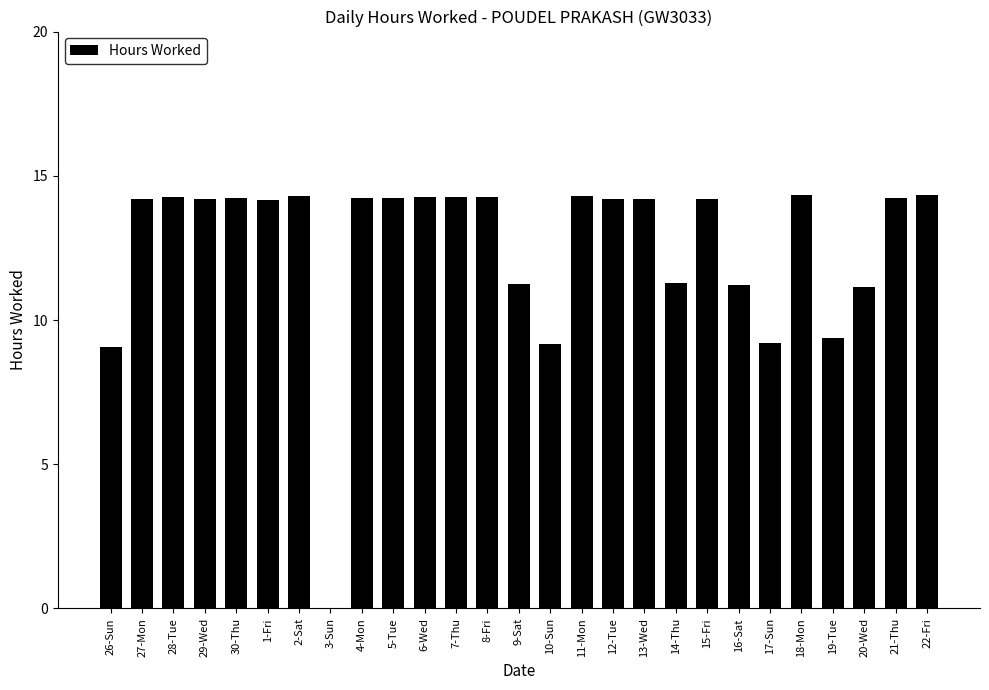

How many values are above zero?

26